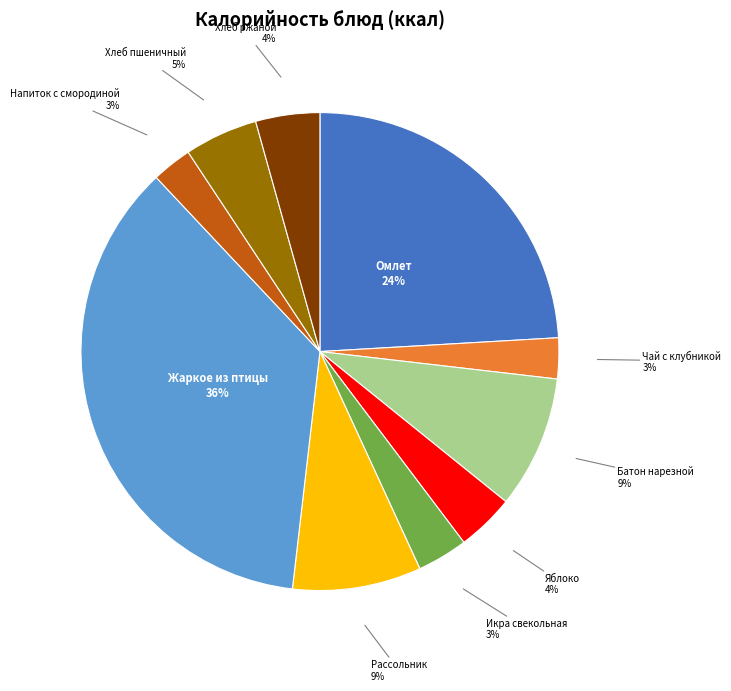

The Напиток с смородиной slice represents 9% of the pie. True or false?

False